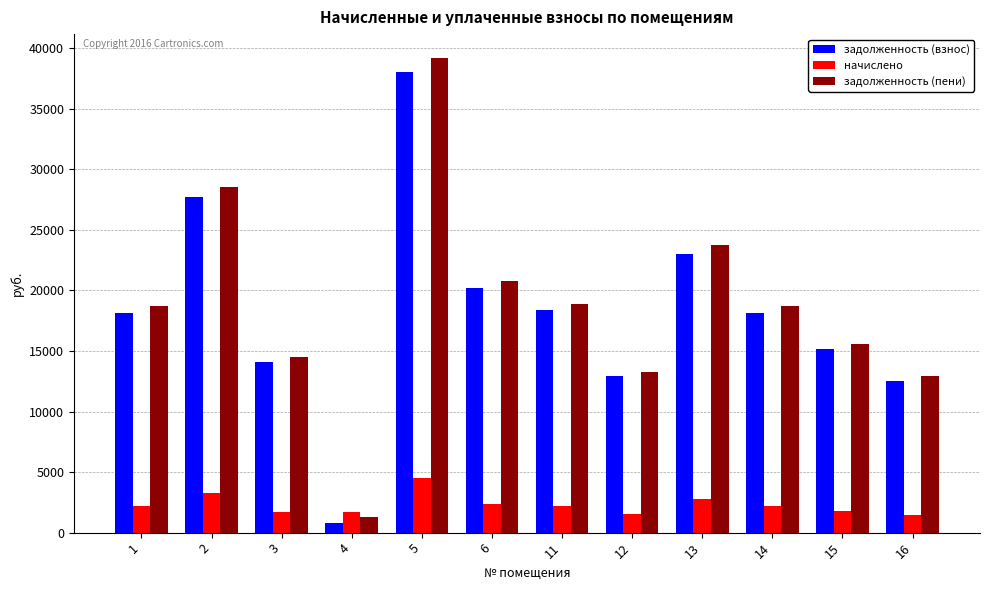

Is it true that задолженность (взнос) equals 20162.4 at 6?

True